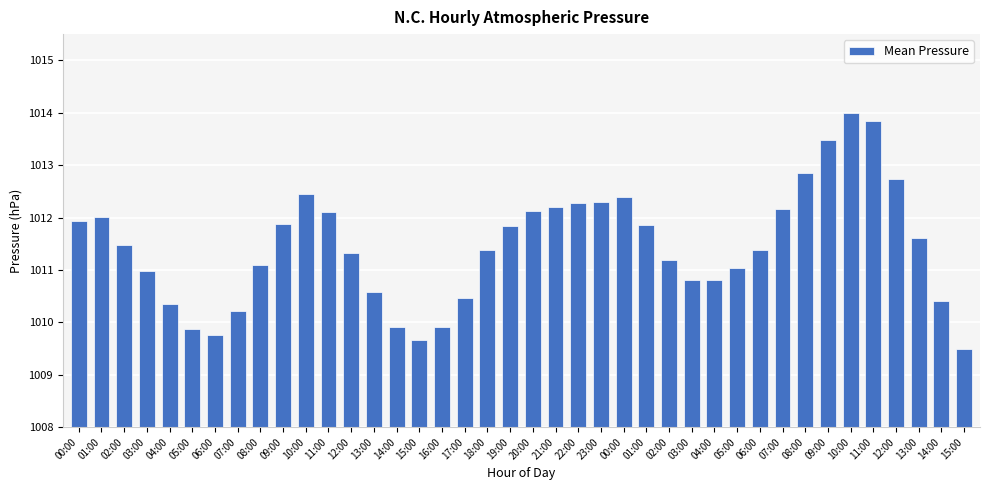

Is it true that the value at 19:00 is 1011.8?

True